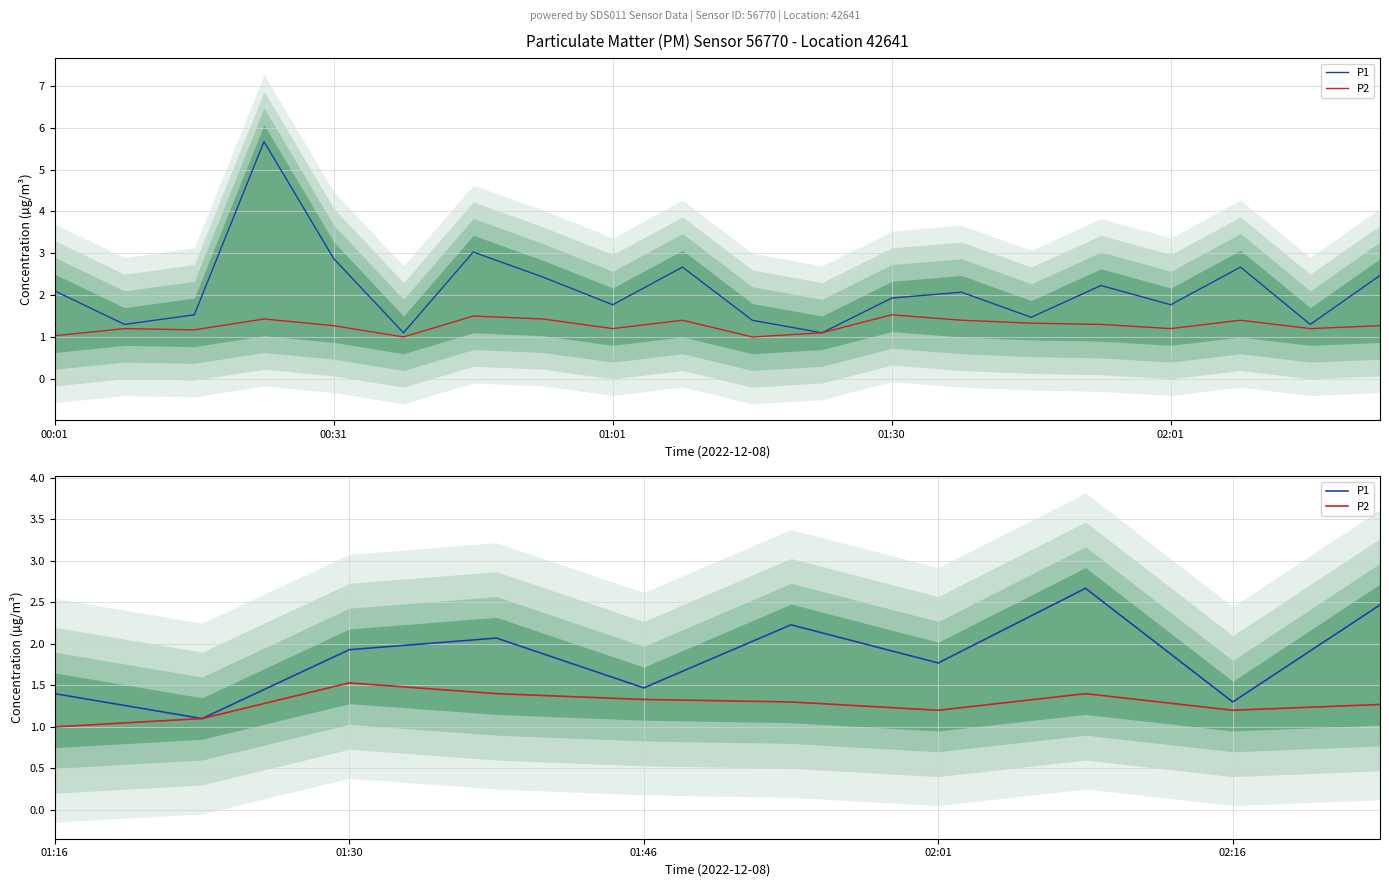

List the series in order of their overall mean, lowest first.

P2, P1